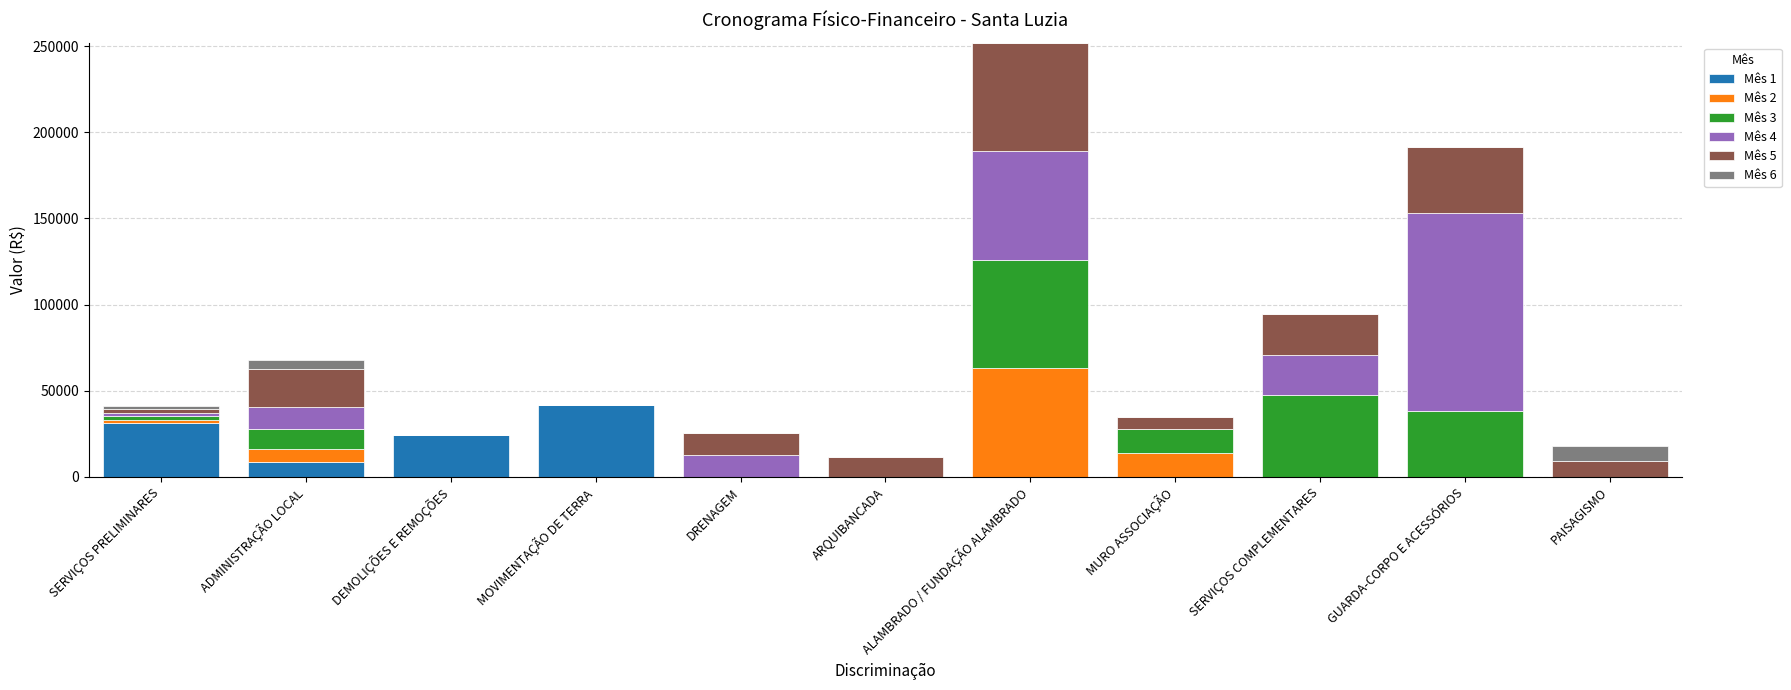

What is the highest value of the Mês 1 series?

41771.3